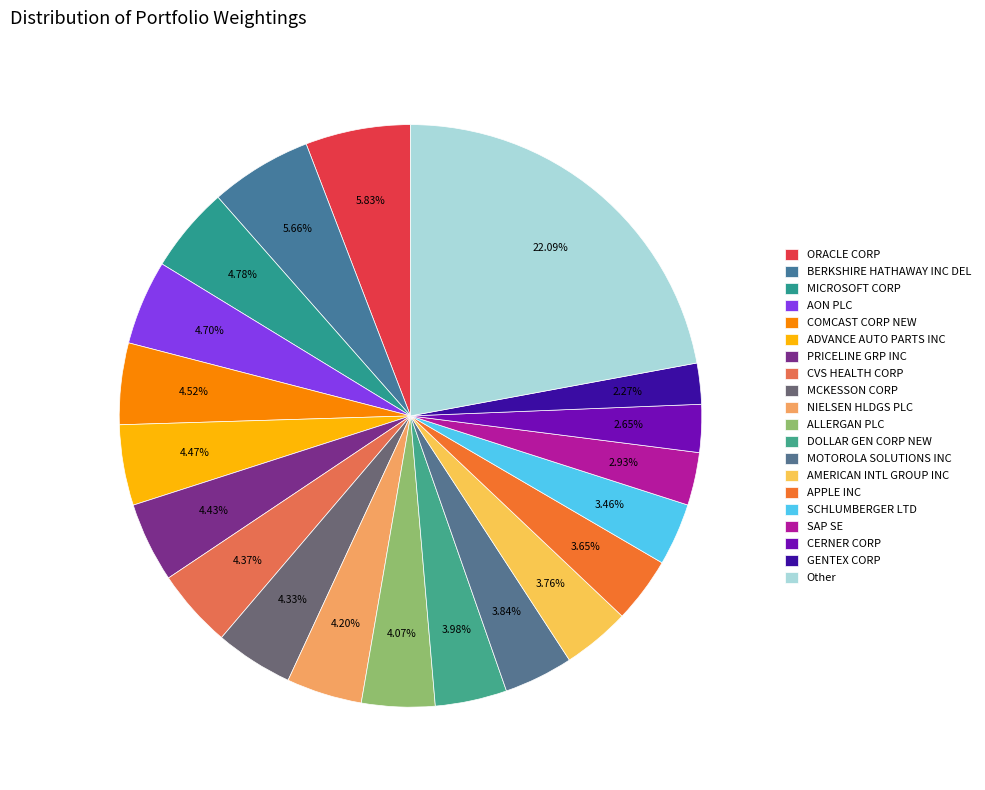

Rank the categories by value from highest to lowest.

Other, ORACLE CORP, BERKSHIRE HATHAWAY INC DEL, MICROSOFT CORP, AON PLC, COMCAST CORP NEW, ADVANCE AUTO PARTS INC, PRICELINE GRP INC, CVS HEALTH CORP, MCKESSON CORP, NIELSEN HLDGS PLC, ALLERGAN PLC, DOLLAR GEN CORP NEW, MOTOROLA SOLUTIONS INC, AMERICAN INTL GROUP INC, APPLE INC, SCHLUMBERGER LTD, SAP SE, CERNER CORP, GENTEX CORP